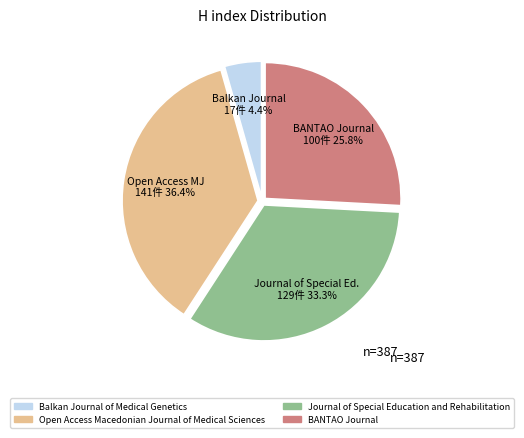

How much of the chart is everything except Balkan Journal of Medical Genetics?

95.6%